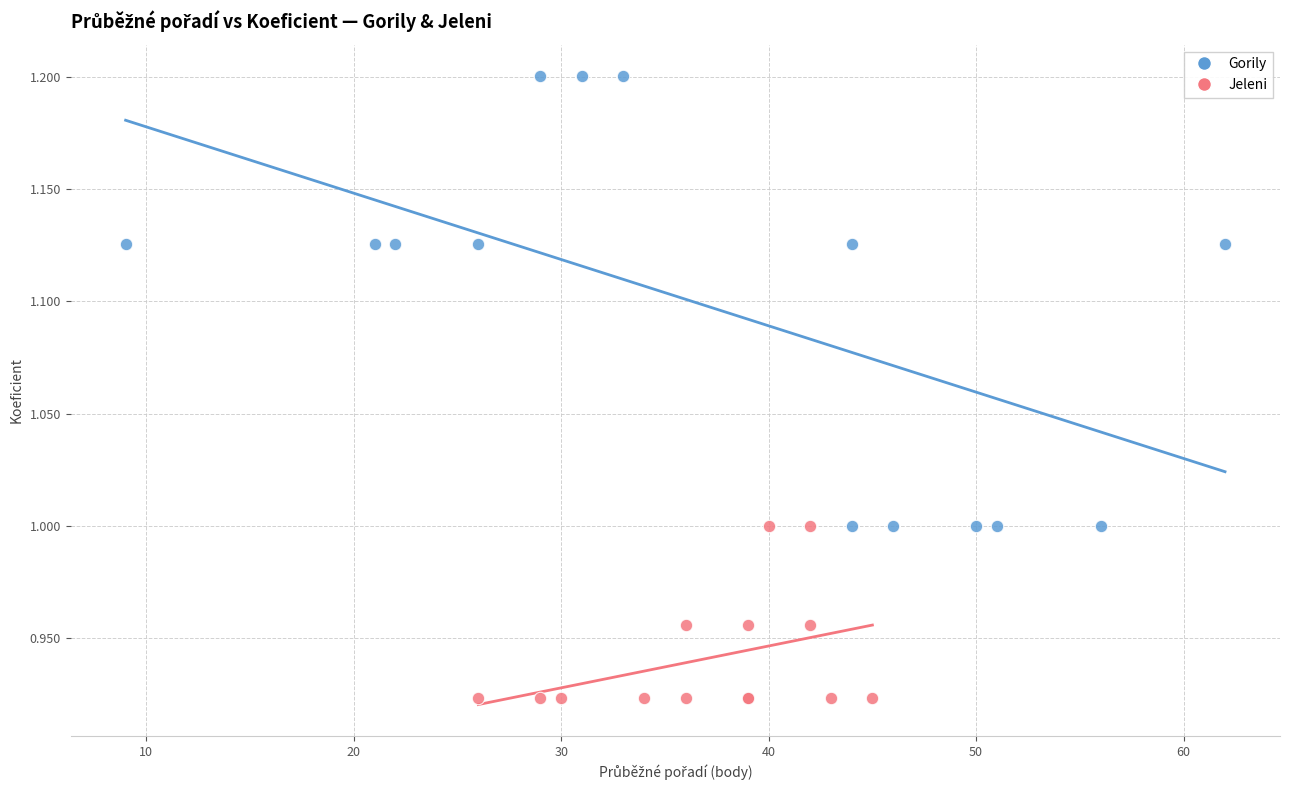

What are all the series names shown in the legend?

Gorily, Jeleni